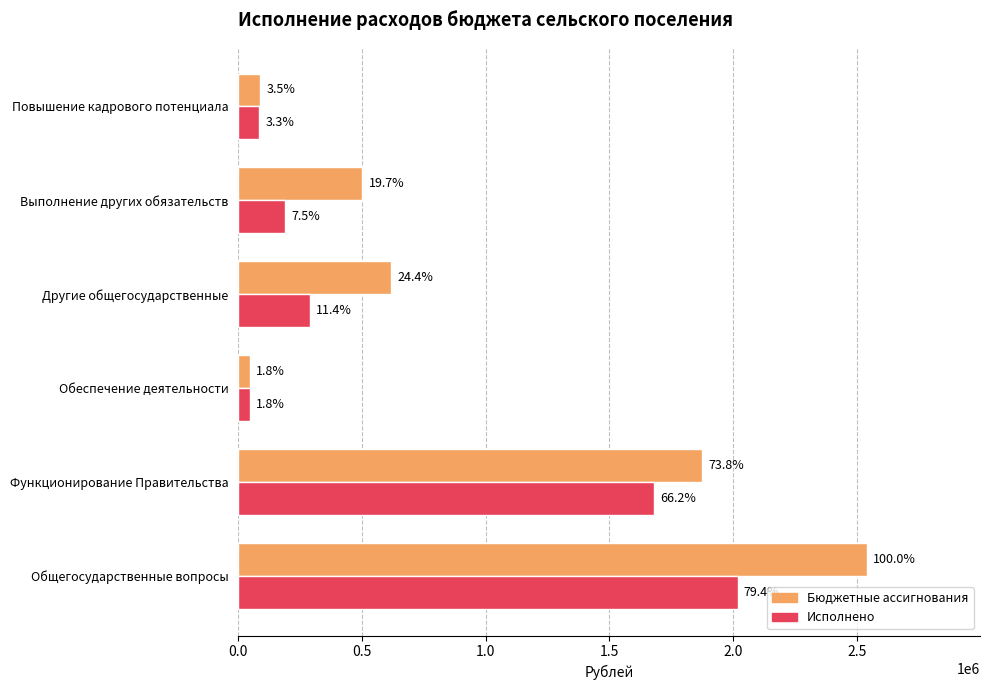

What are all the series names shown in the legend?

Бюджетные ассигнования, Исполнено